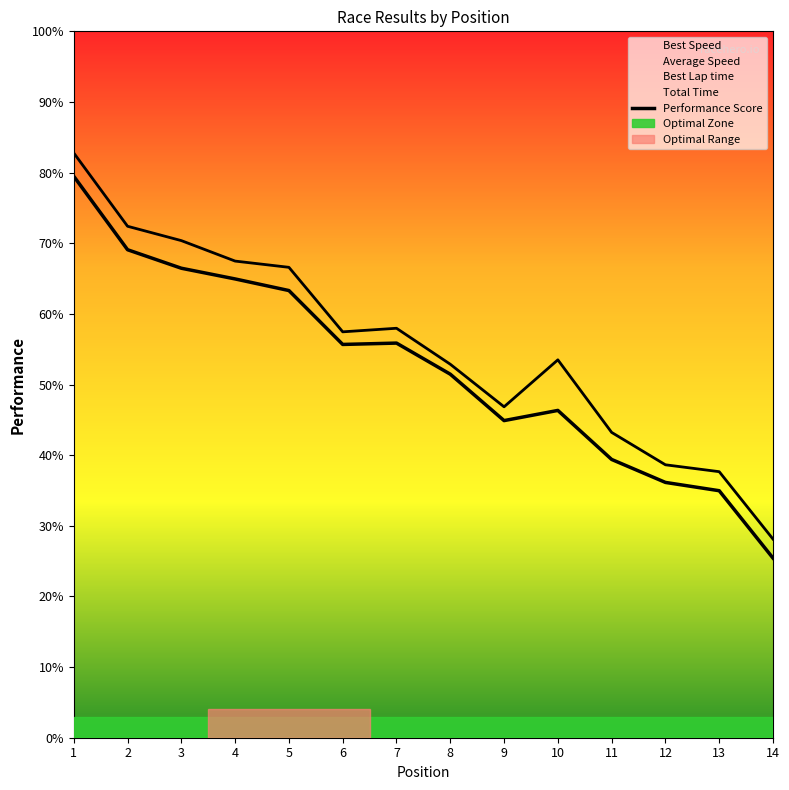

What is the change in value from 2 to 4?

-4.1